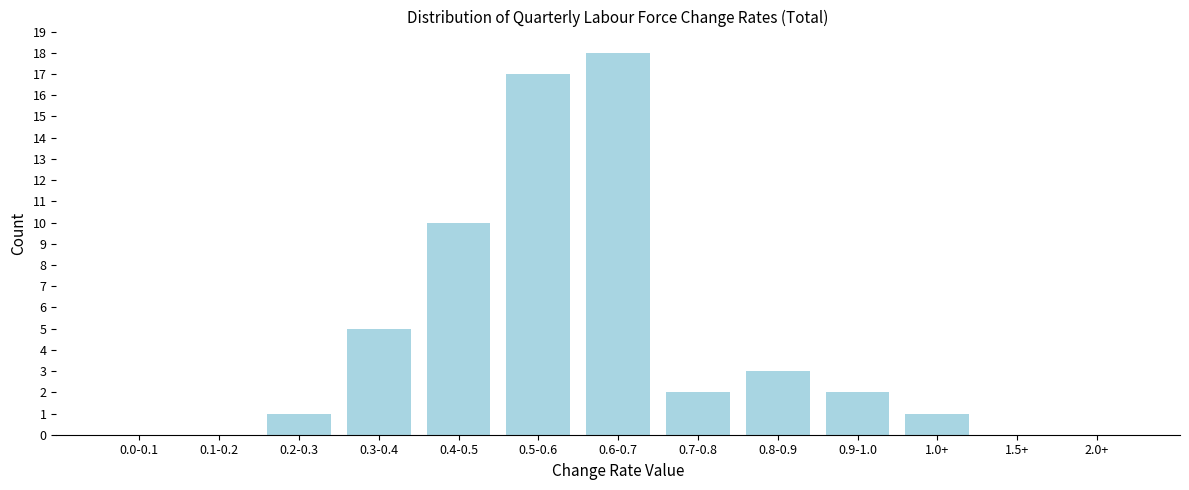

Reading left to right, extract all data points from this chart.

0.0-0.1=0	0.1-0.2=0	0.2-0.3=1	0.3-0.4=5	0.4-0.5=10	0.5-0.6=17	0.6-0.7=18	0.7-0.8=2	0.8-0.9=3	0.9-1.0=2	1.0+=1	1.5+=0	2.0+=0